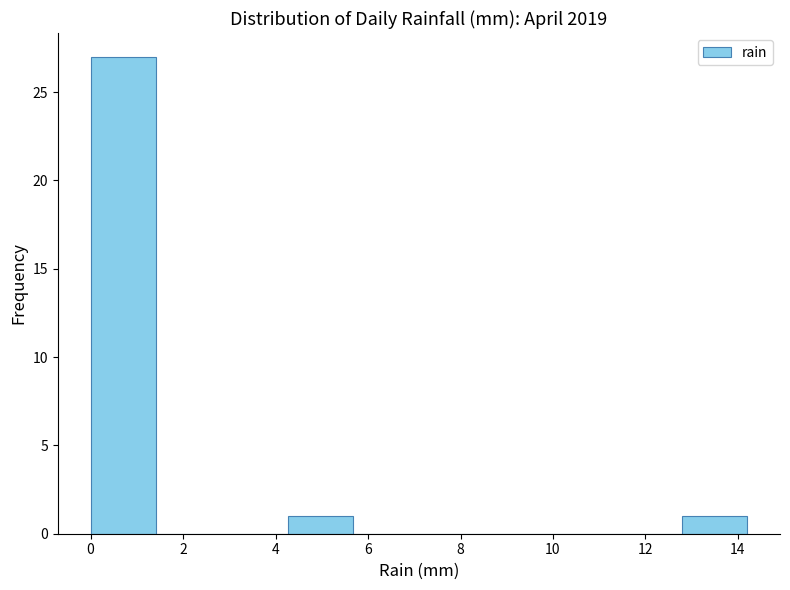

Reading left to right, transcribe this chart: for each bar, give the range it covers on the x-axis and its height. Neither the bar edges nor the heights are printed on the chart, so give them approximately, as read against the axes.

0.00 to 1.42: 27
1.42 to 2.84: 0
2.84 to 4.26: 0
4.26 to 5.68: 1
5.68 to 7.10: 0
7.10 to 8.52: 0
8.52 to 9.94: 0
9.94 to 11.36: 0
11.36 to 12.78: 0
12.78 to 14.20: 1